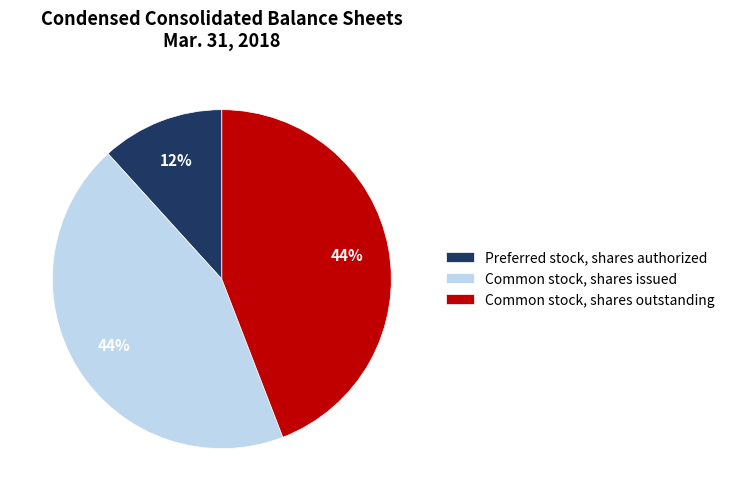

Which category has the smallest portion of the pie?

Preferred stock, shares authorized